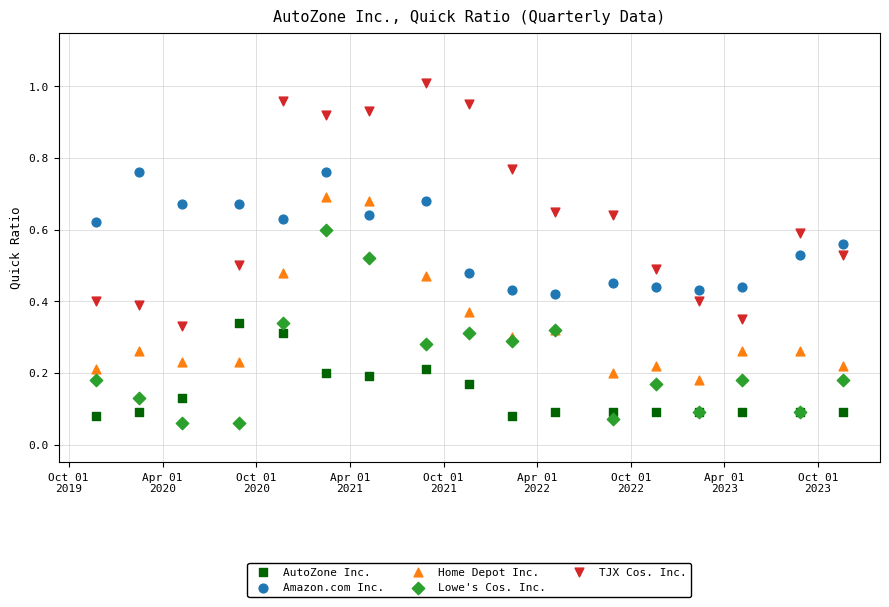

What are all the series names shown in the legend?

AutoZone Inc., Amazon.com Inc., Home Depot Inc., Lowe's Cos. Inc., TJX Cos. Inc.